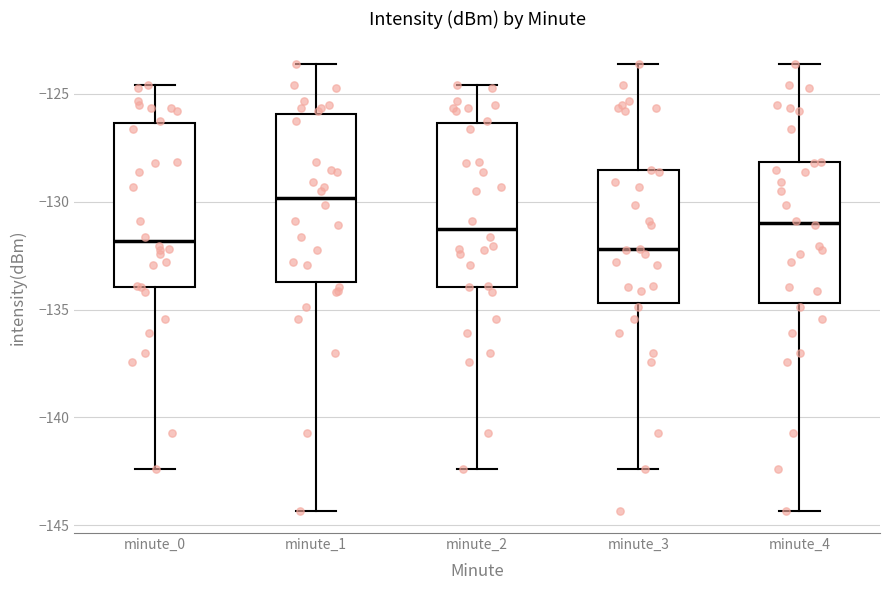

Reading left to right, transcribe this box plot: for each box, give where its median line is, the range the box spans, and where its two whiskers end, as read against the y-axis. The values are not printed on the chart, so give them approximately, as read against the axis.

minute_0: median -132.0, box -134.0 to -126.5, whiskers -142.5 to -124.5
minute_1: median -130.0, box -133.5 to -126.0, whiskers -144.5 to -123.5
minute_2: median -131.5, box -134.0 to -126.5, whiskers -142.5 to -124.5
minute_3: median -132.0, box -134.5 to -128.5, whiskers -142.5 to -123.5
minute_4: median -131.0, box -134.5 to -128.0, whiskers -144.5 to -123.5